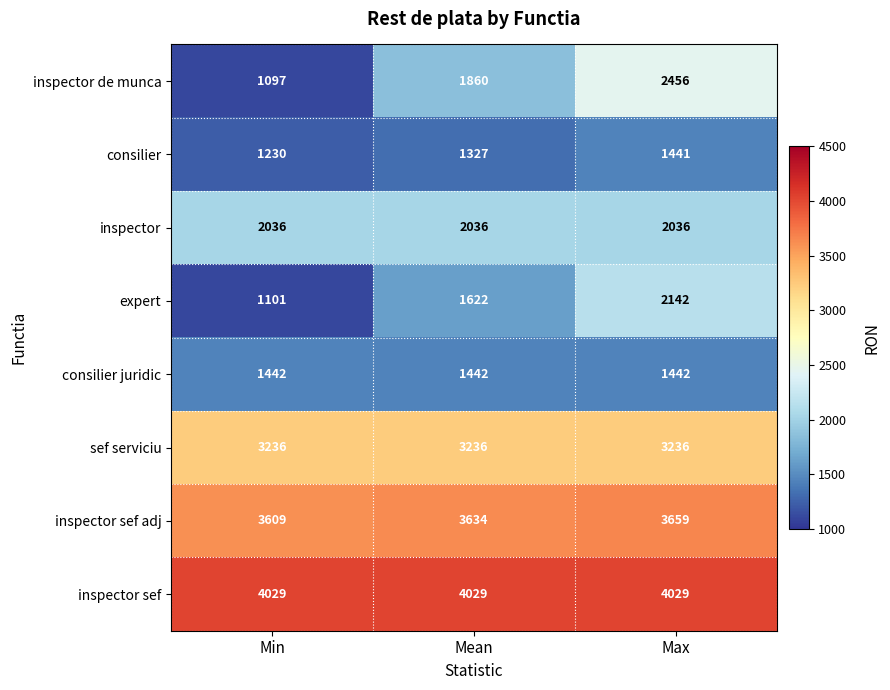

How many consilier values are between 1230 and 1441?

3